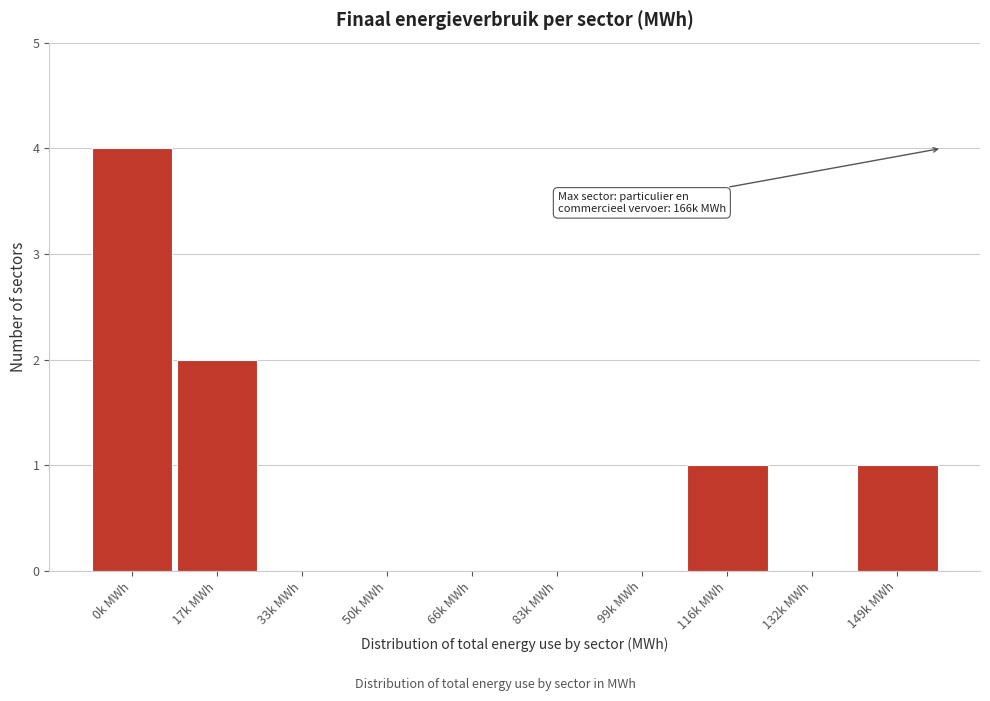

Reading left to right, what are all the values shown in this chart?

0k MWh=4	17k MWh=2	33k MWh=0	50k MWh=0	66k MWh=0	83k MWh=0	99k MWh=0	116k MWh=1	132k MWh=0	149k MWh=1